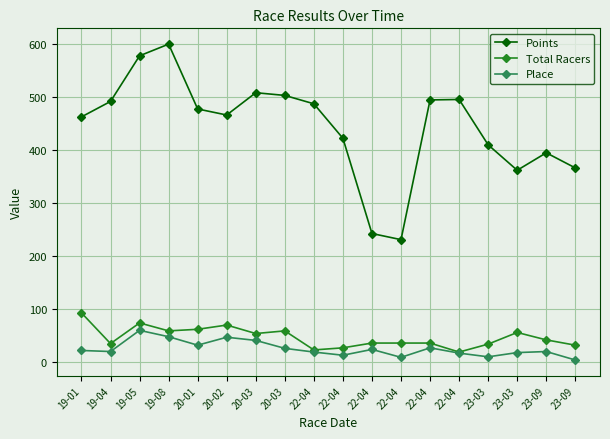

Count the number of categories in the chart.

18